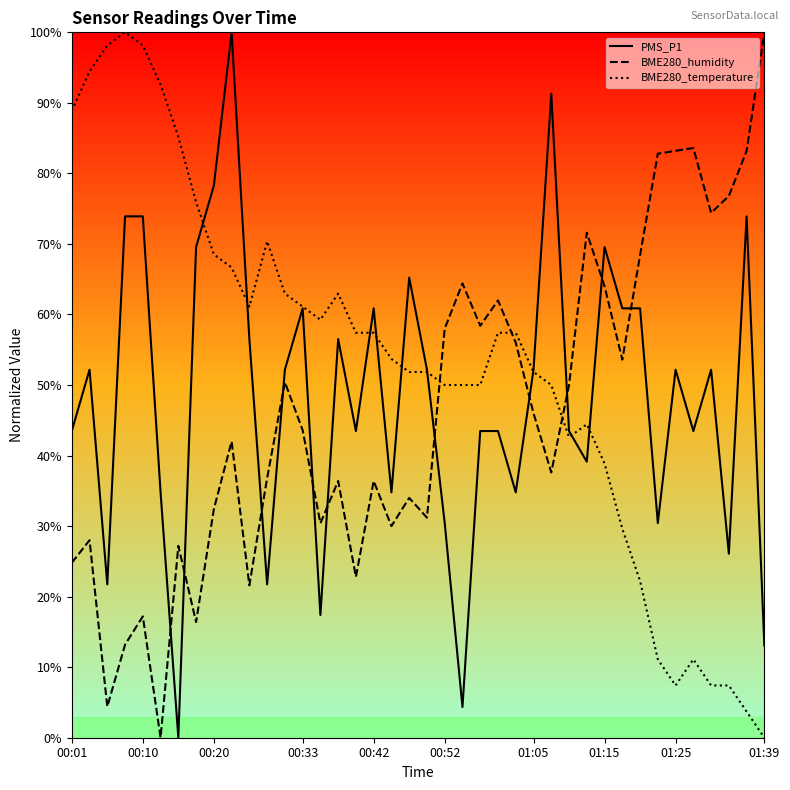

True or false: BME280_temperature and BME280_humidity intersect in this chart.

True